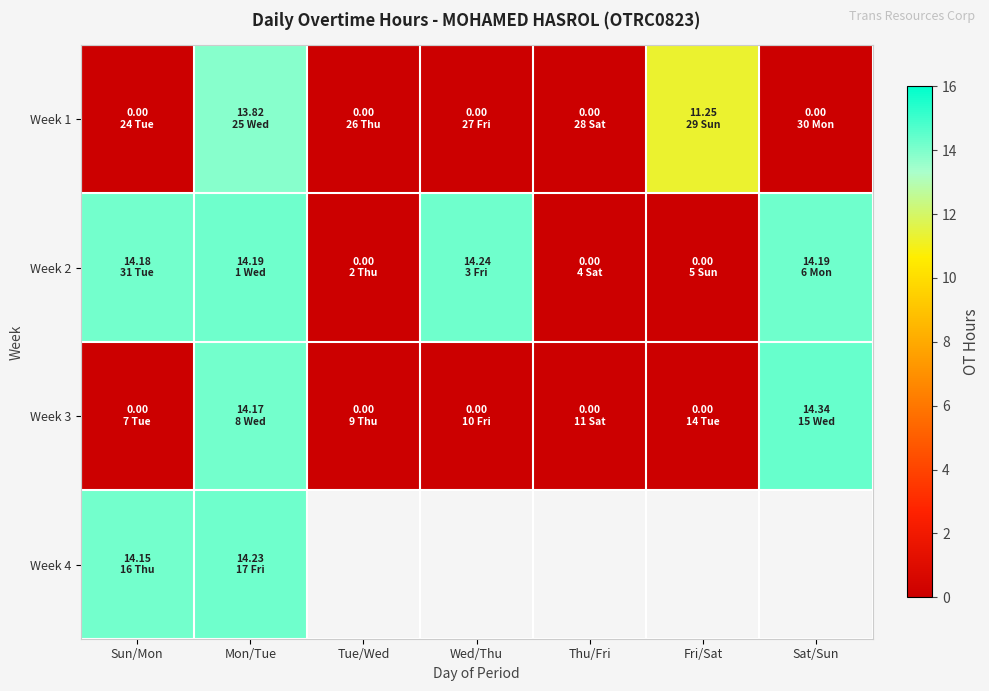

At which label does Week 3 reach its minimum?

Sun/Mon